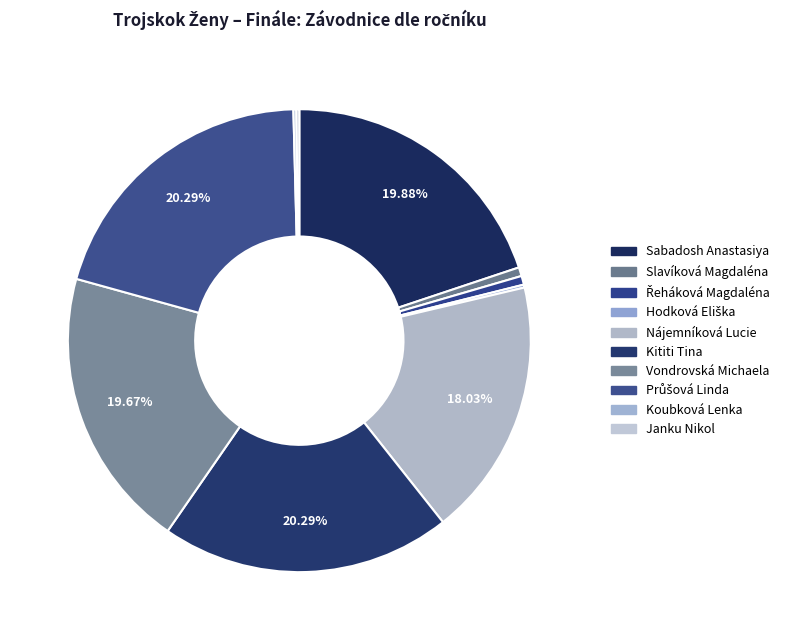

Count the number of slices in the pie.

10